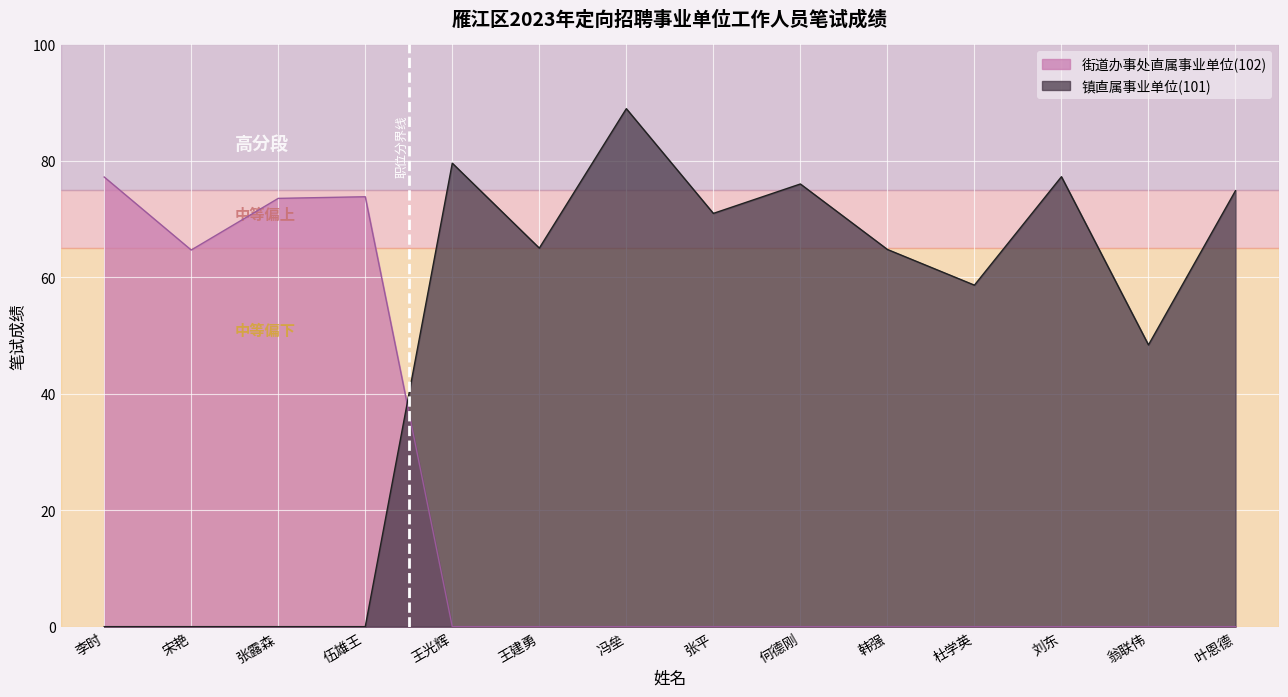

Reading left to right, what are all the values shown in this chart?

镇直属事业单位(101): 0.0	0.0	0.0	0.0	79.6	65.0	88.9	71.0	76.0	64.8	58.6	77.2	48.4	74.8
街道办事处直属事业单位(102): 77.2	64.7	73.5	73.8	0.0	0.0	0.0	0.0	0.0	0.0	0.0	0.0	0.0	0.0